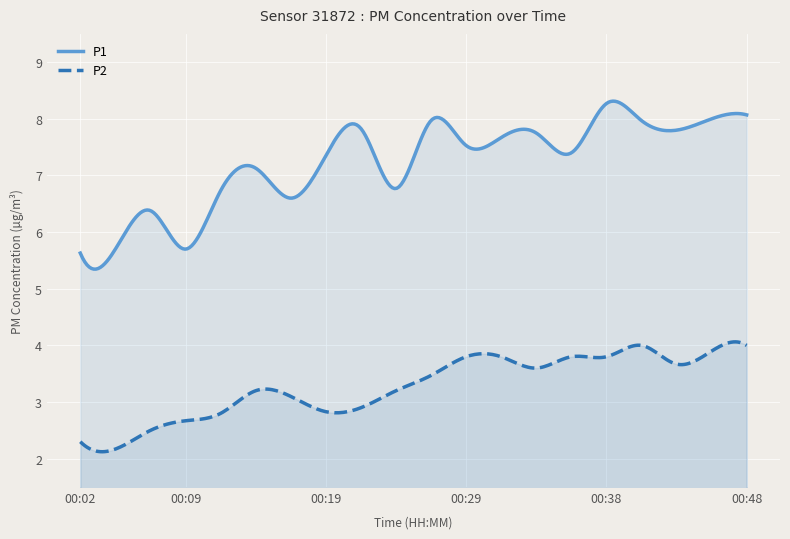

Is it true that P2 equals 4.3 at 00:19?

False